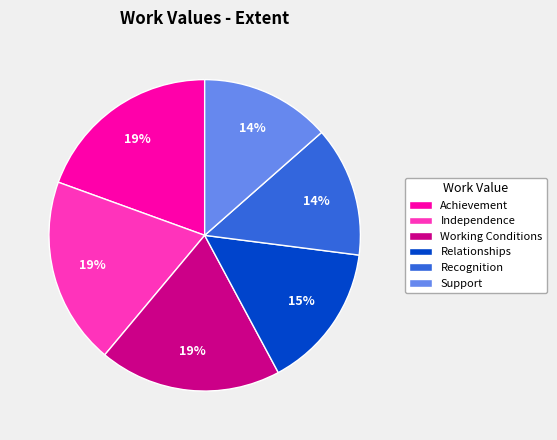

Which has a higher value, Relationships or Achievement?

Achievement